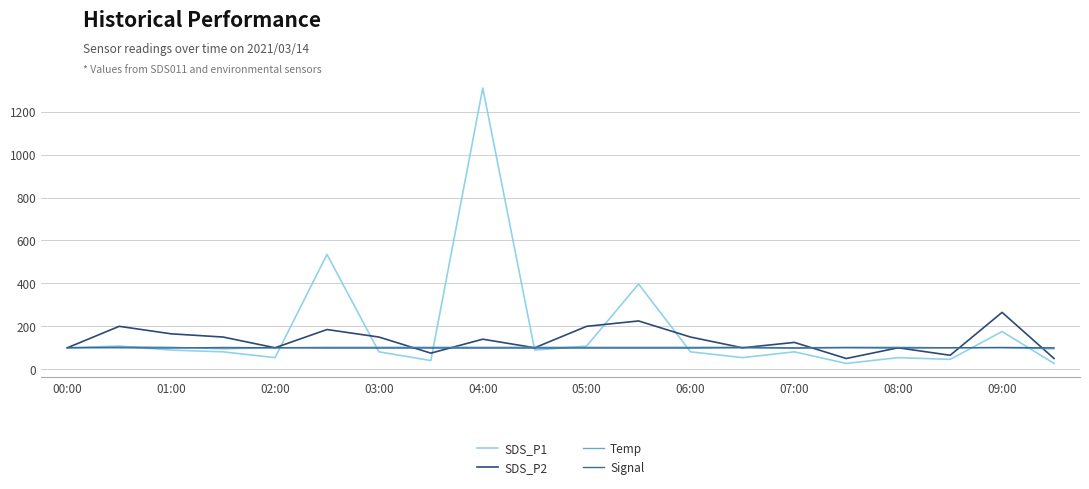

What is the lowest value of the Temp series?

95.3